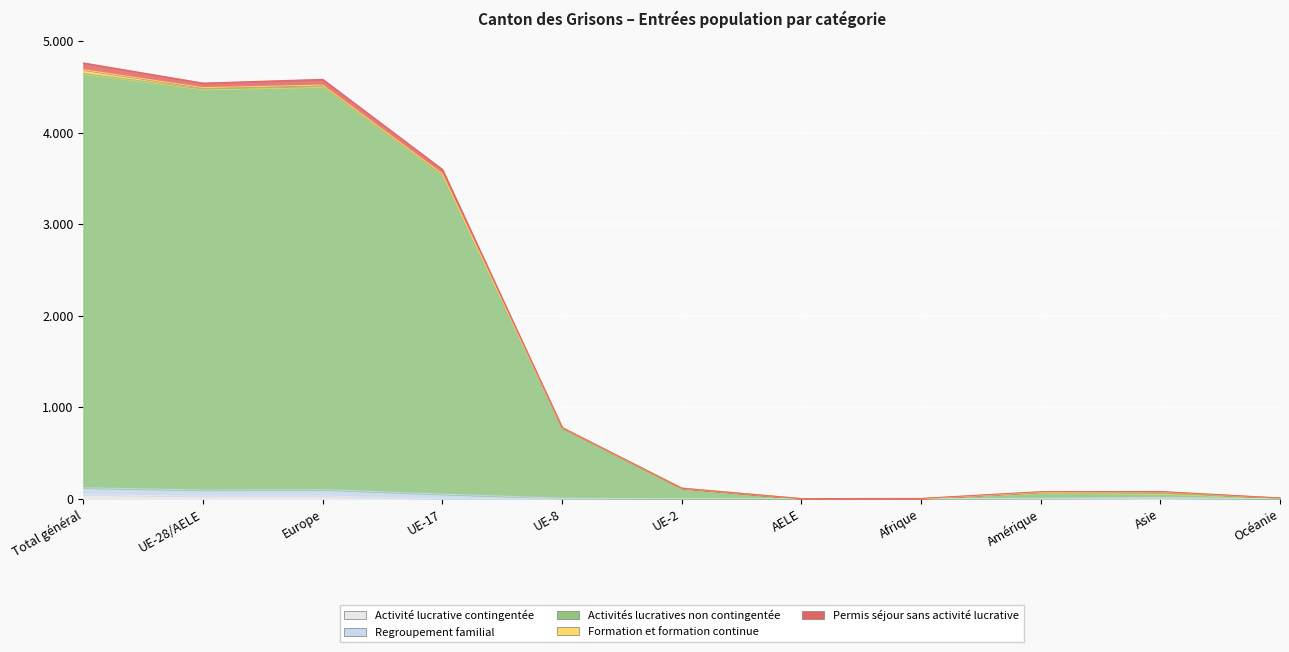

True or false: Activités lucratives non contingentée has more than 0 points higher than both neighbors.

True